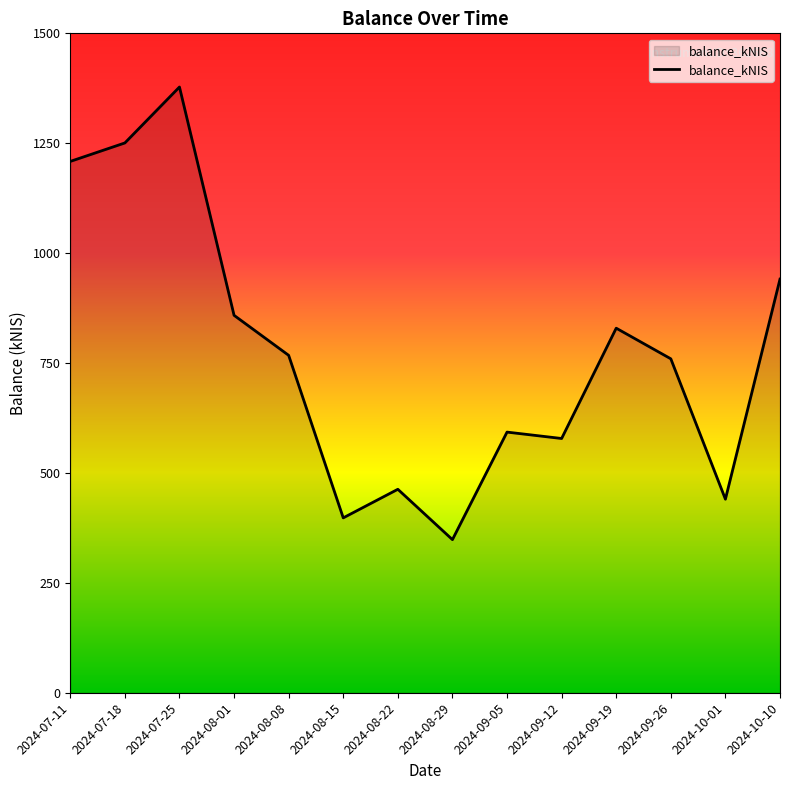

Where is the data nearest to the value 863?

2024-08-01